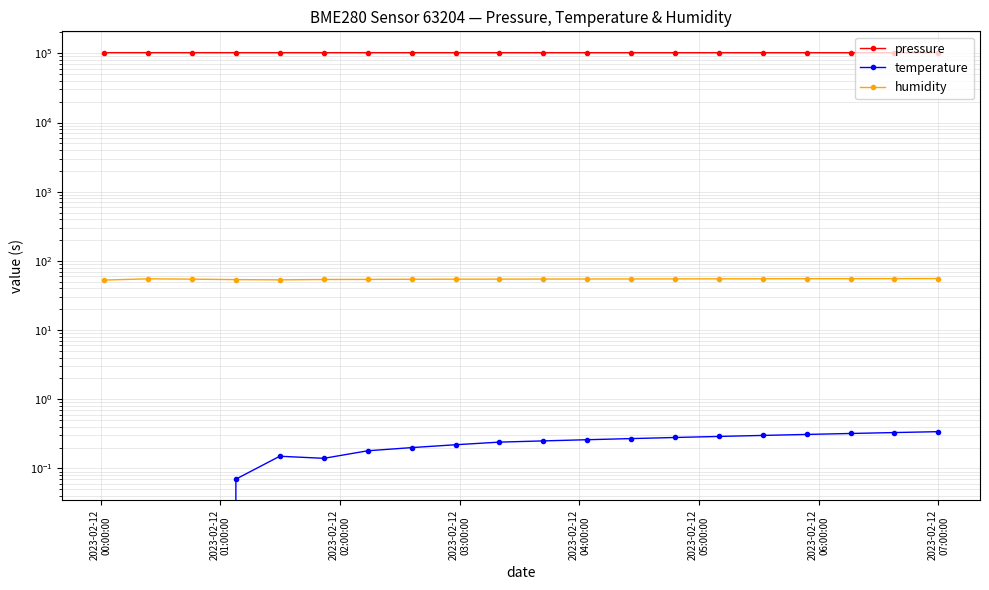

Reading right to left, what are all the values shown in this chart?

pressure: 102110.0	102115.0	102118.0	102120.0	102122.0	102125.0	102128.0	102130.0	102132.0	102135.0	102138.0	102140.0	102145.0	102150.0	102158.1	102170.2	102173.9	102197.3	102204.2	102223.6
temperature: 0.3	0.3	0.3	0.3	0.3	0.3	0.3	0.3	0.3	0.2	0.2	0.2	0.2	0.2	0.1	0.1	0.1	-0.3	-0.3	-0.0
humidity: 55.5	55.4	55.3	55.2	55.1	55.0	54.9	54.8	54.7	54.6	54.5	54.4	54.2	54.0	53.8	53.2	53.6	54.4	55.0	52.8